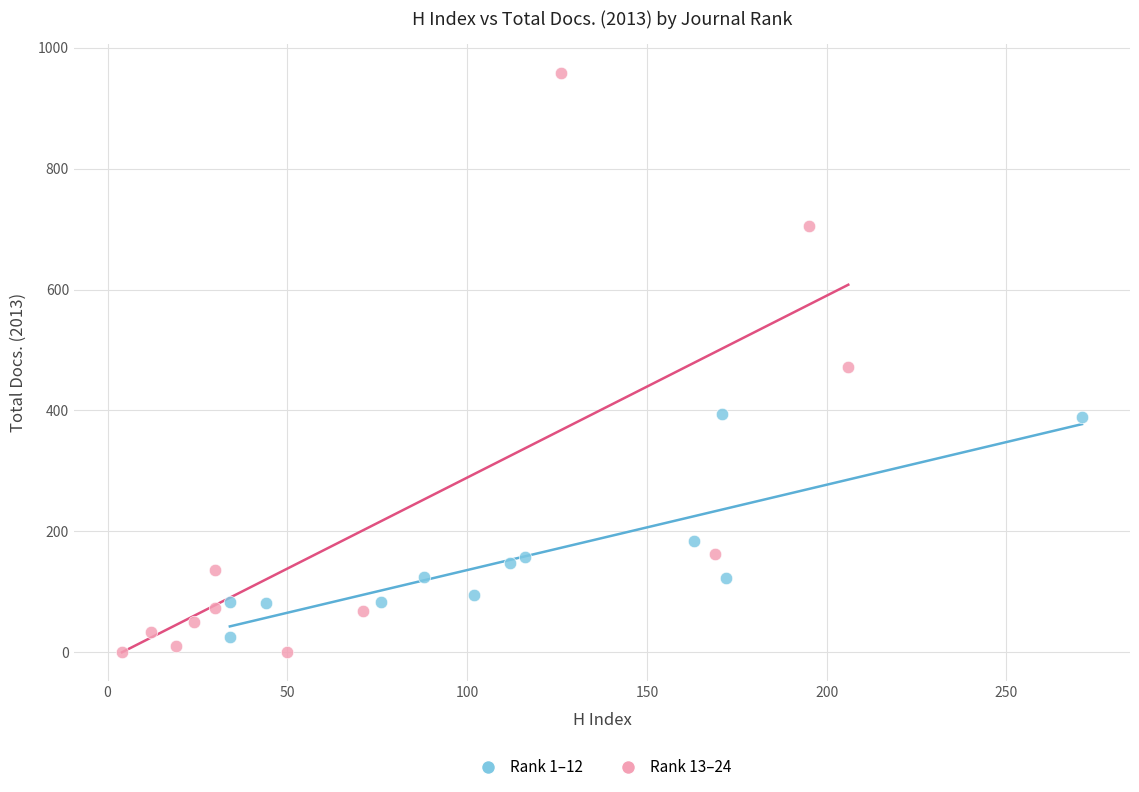

Which series reaches the maximum Y coordinate?

Rank 13–24